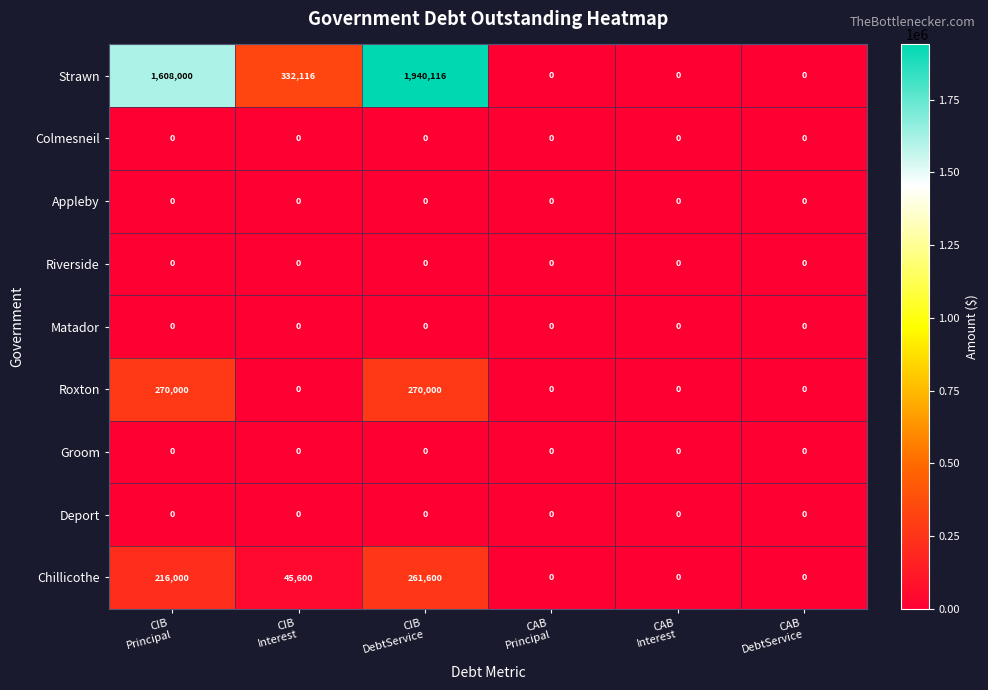

Which series has the largest total across all categories?

Strawn